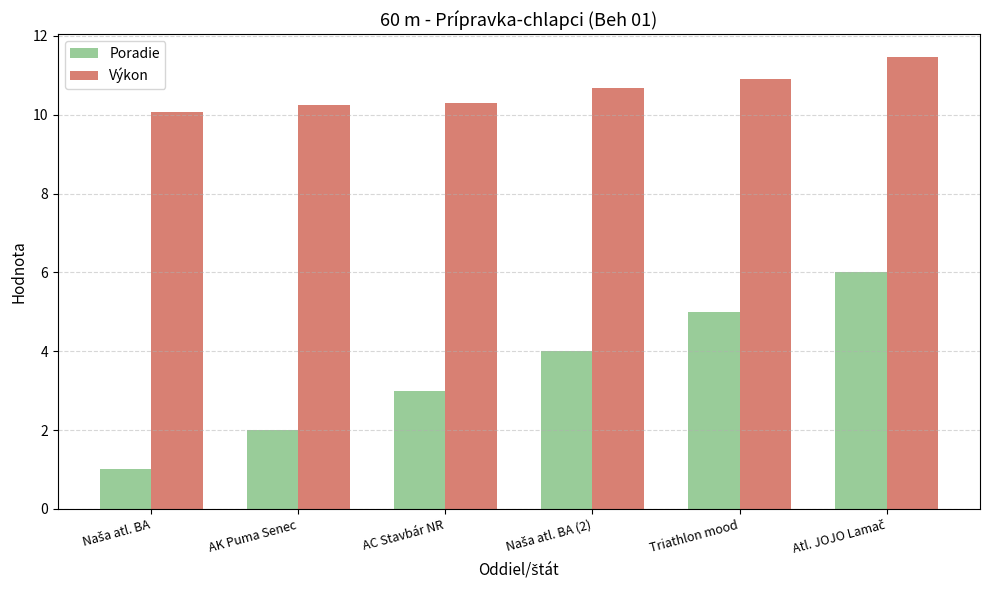

The value of Poradie at Triathlon mood is 2.8. True or false?

False